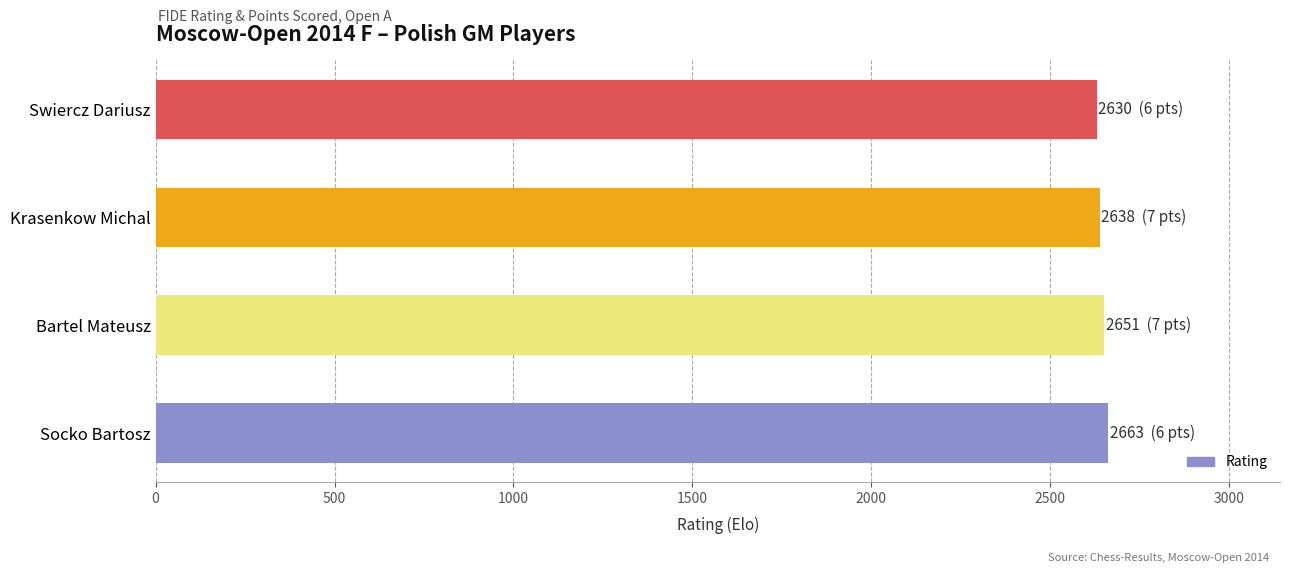

What is the sum of all values?

10582